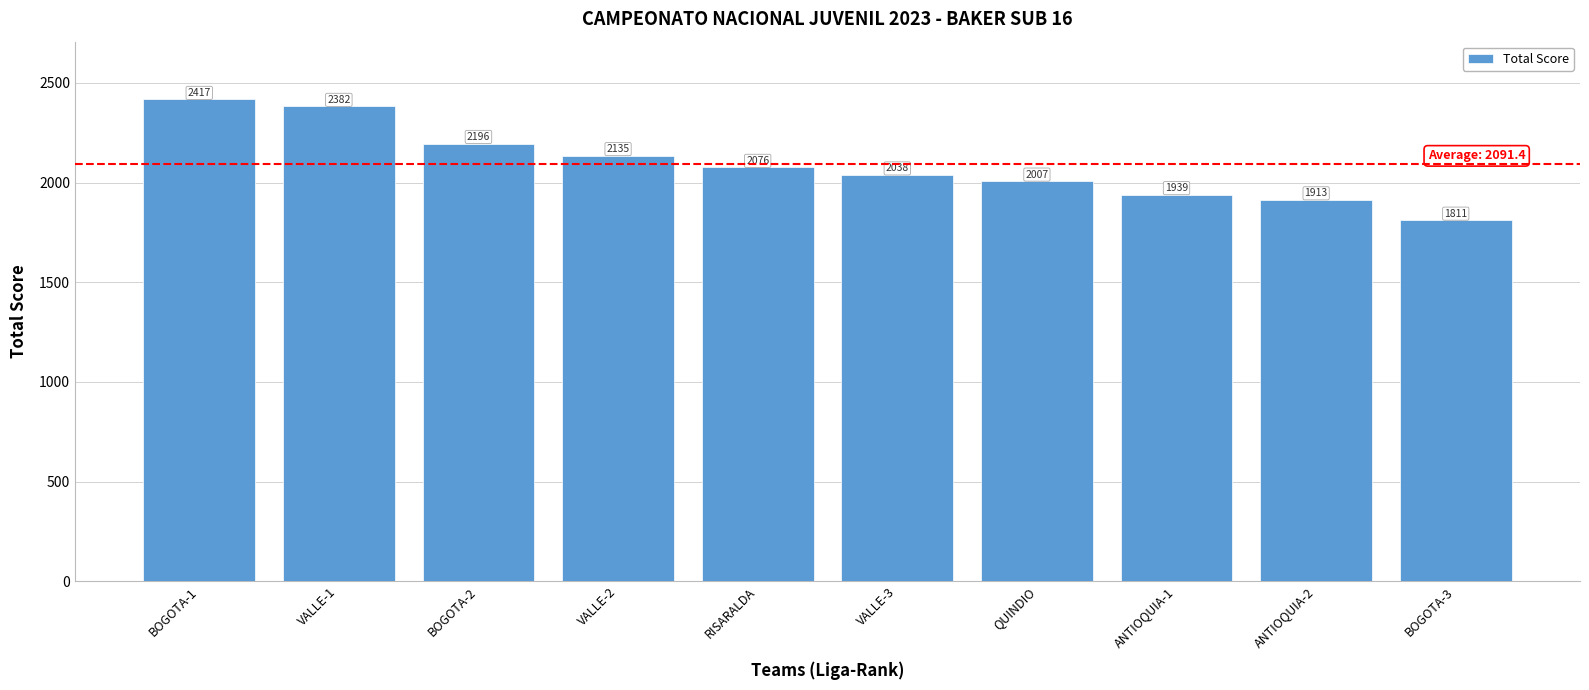

What position from the right is ANTIOQUIA-1?

3